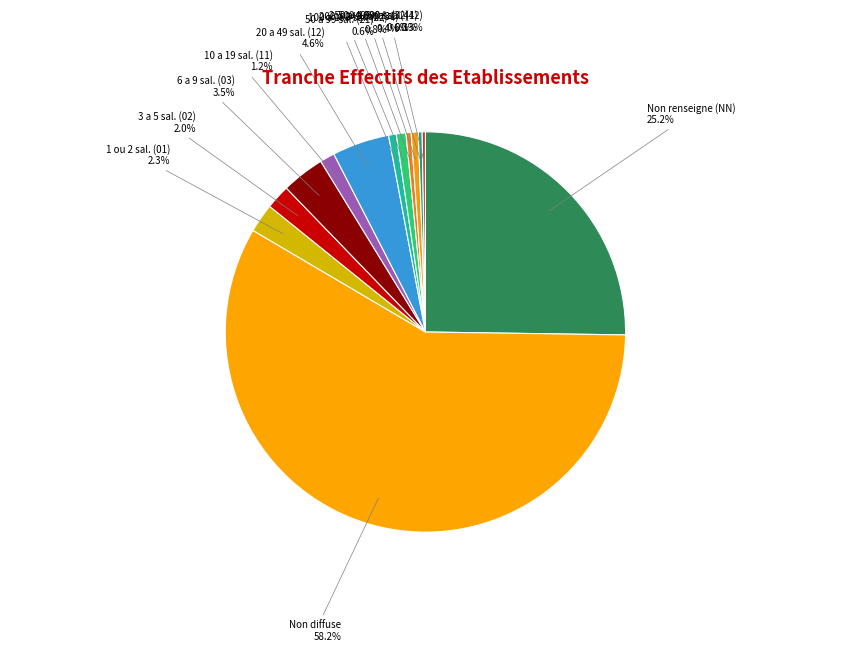

To the nearest percent, what is the average slice percentage?

8%